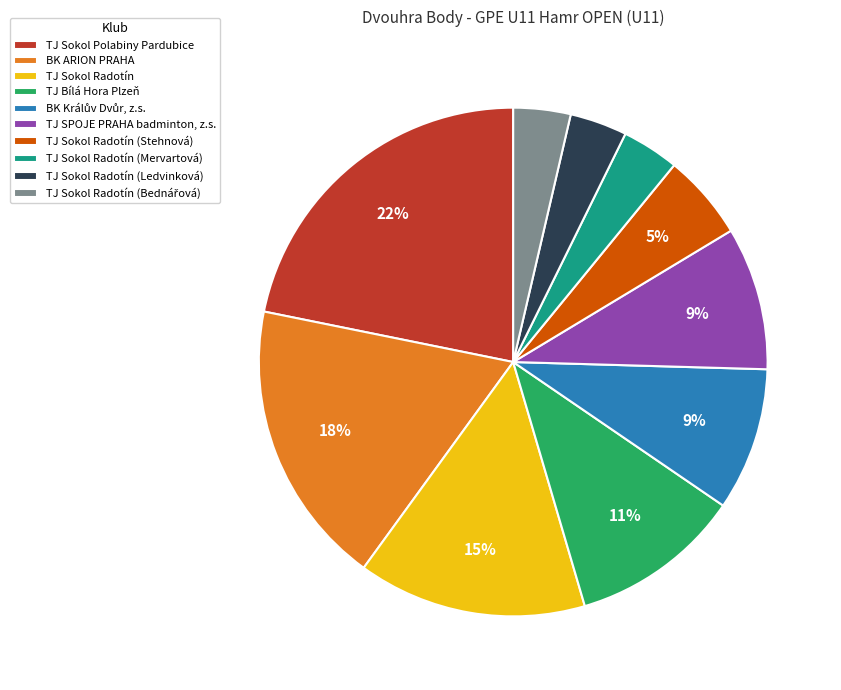

Count the number of slices in the pie.

10